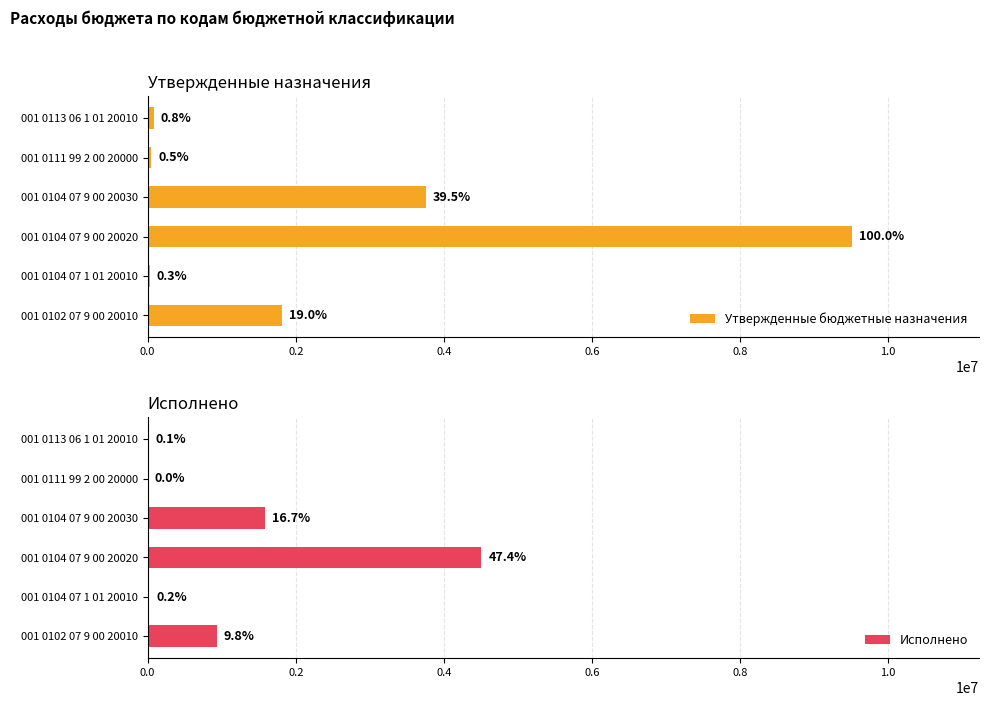

True or false: Утвержденные бюджетные назначения has a value of 6229.4 at 001 0104 07 1 01 20010.

False